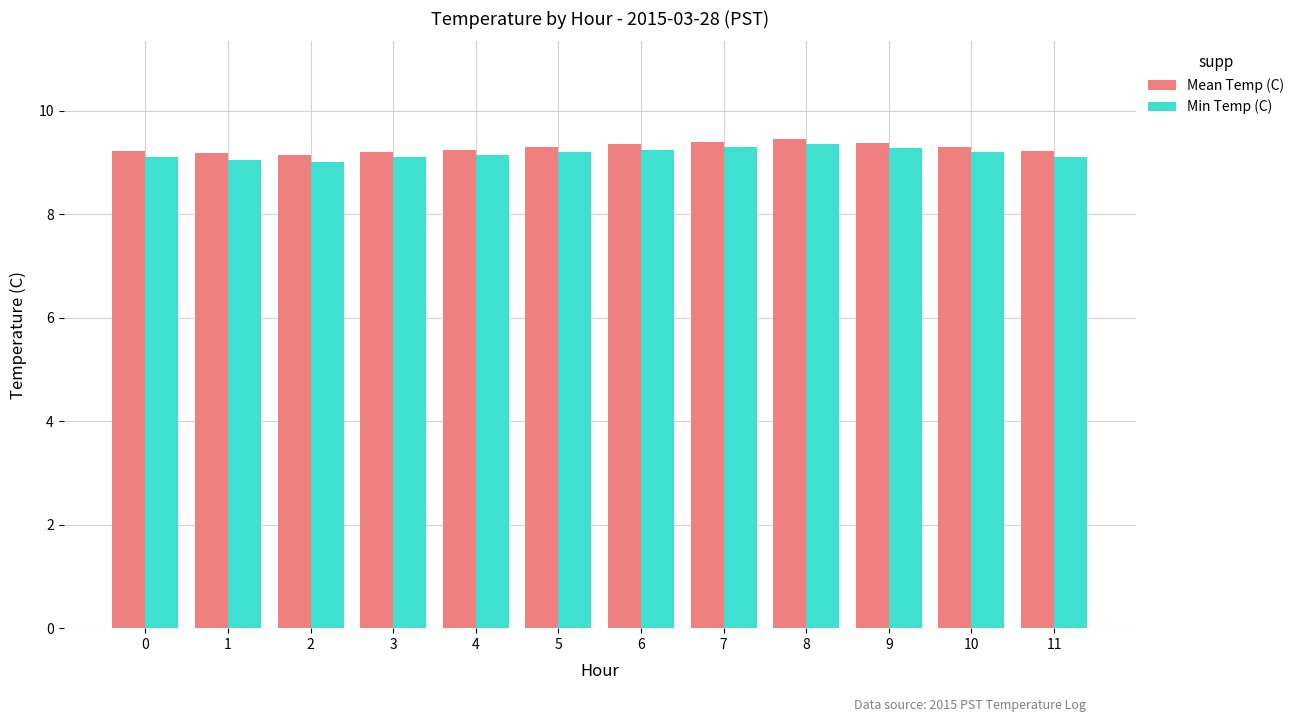

What is the difference between the maximum and second lowest values in the Min Temp (C) series?

0.3